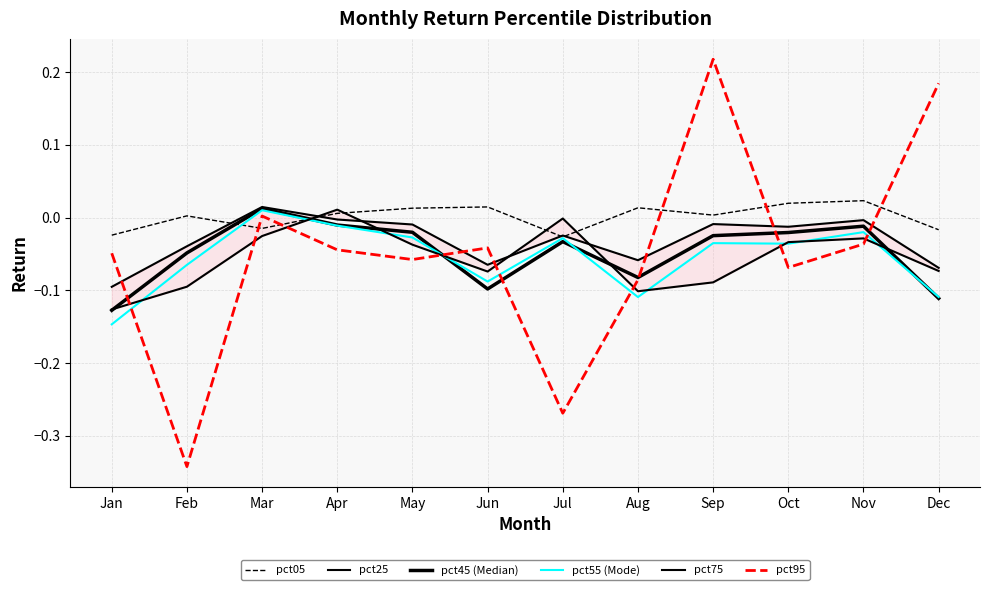

Which series changed the most between Mar and Nov?

pct95